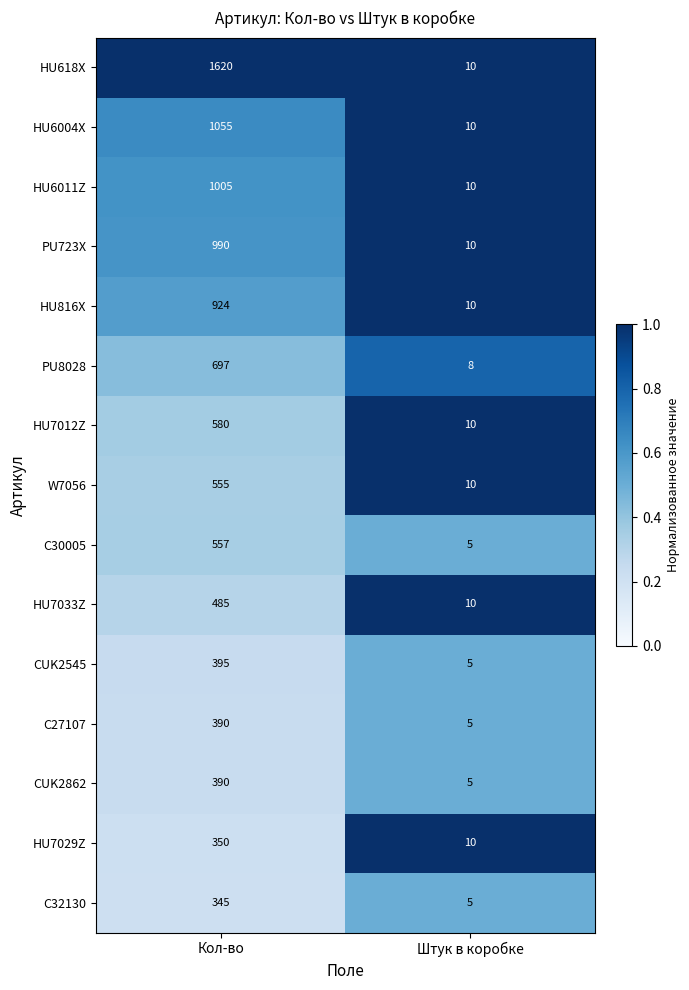

Count the number of categories in the chart.

2